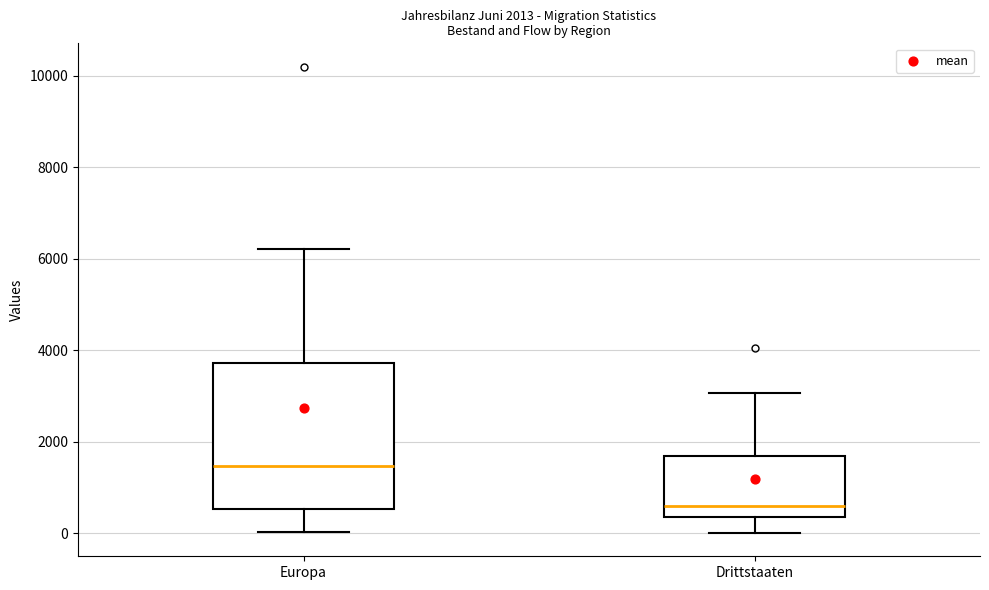

Comparing the boxes themselves (not the whiskers), which one is the tallest?

Europa